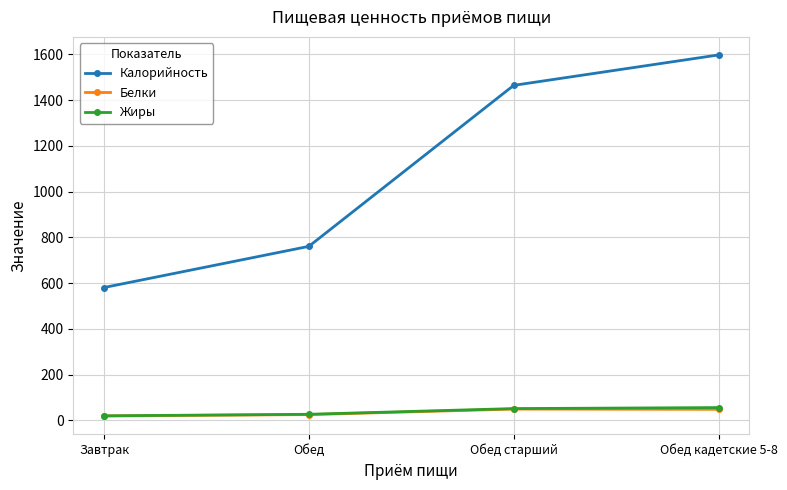

What is the minimum value for Калорийность?

581.0